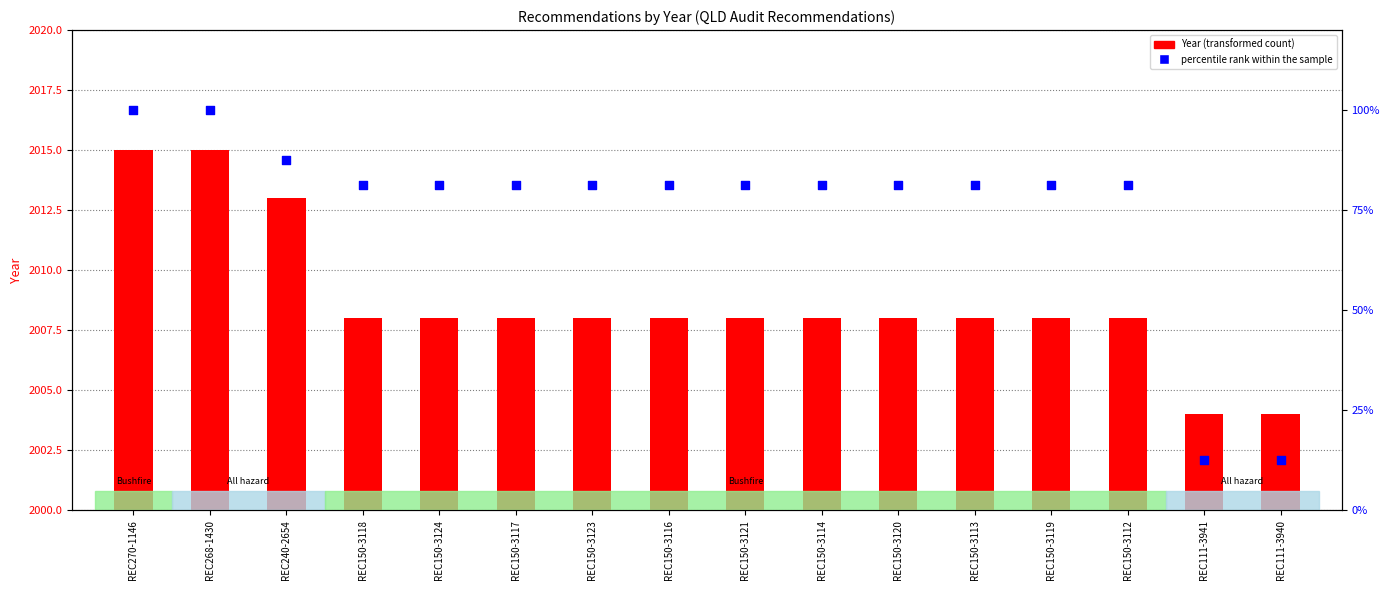

What are all the series names shown in the legend?

Year, percentile rank within the sample